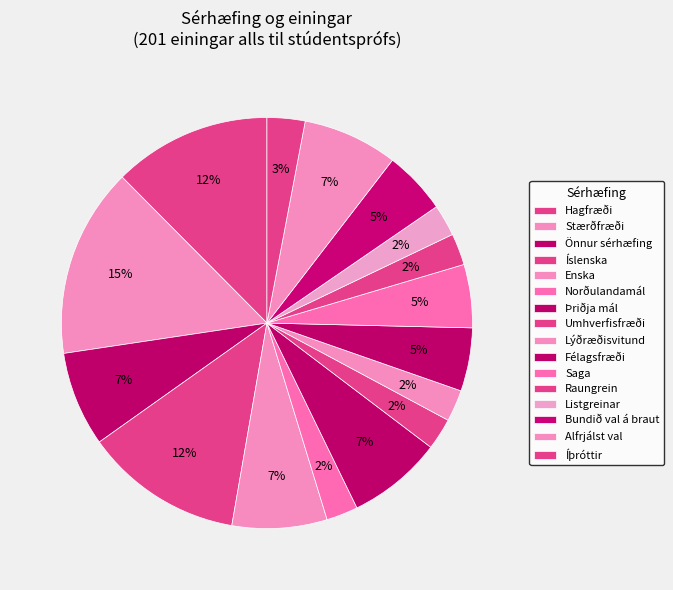

How many segments does this pie chart have?

16